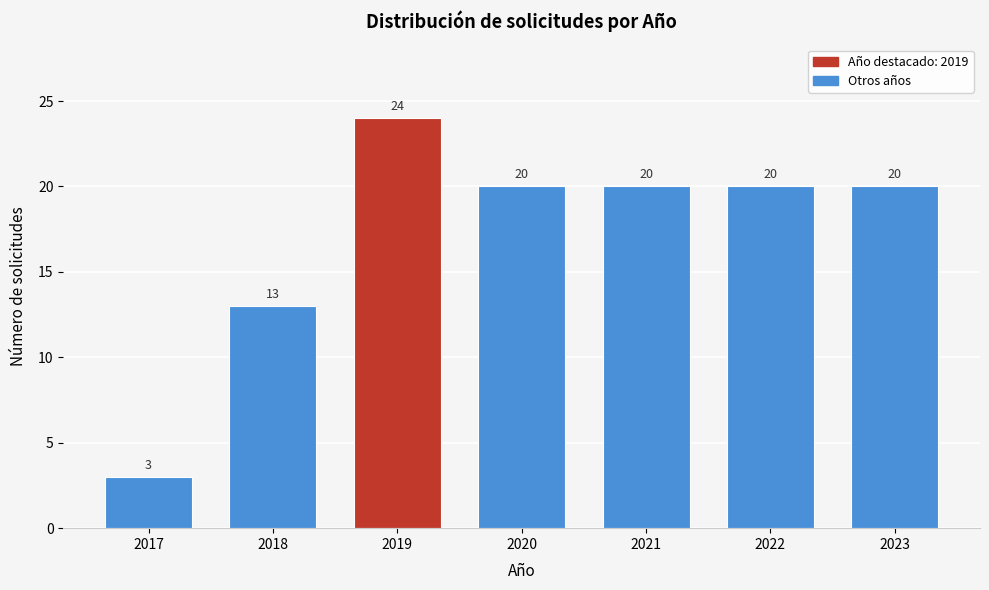

Reading right to left, list all the values displayed in this chart.

20	20	20	20	24	13	3